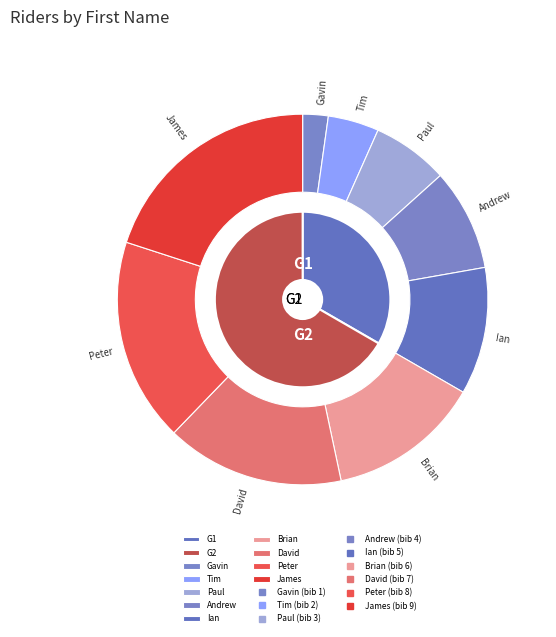

Is it true that Ian is 11% of the pie?

True